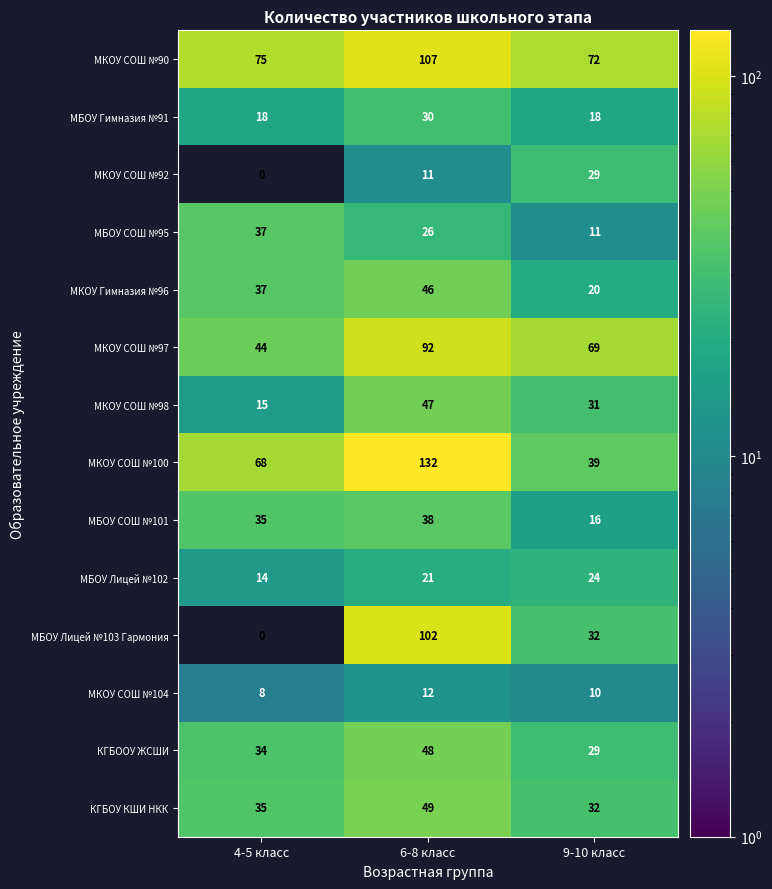

At which category is the sum across all series the highest?

6-8 класс